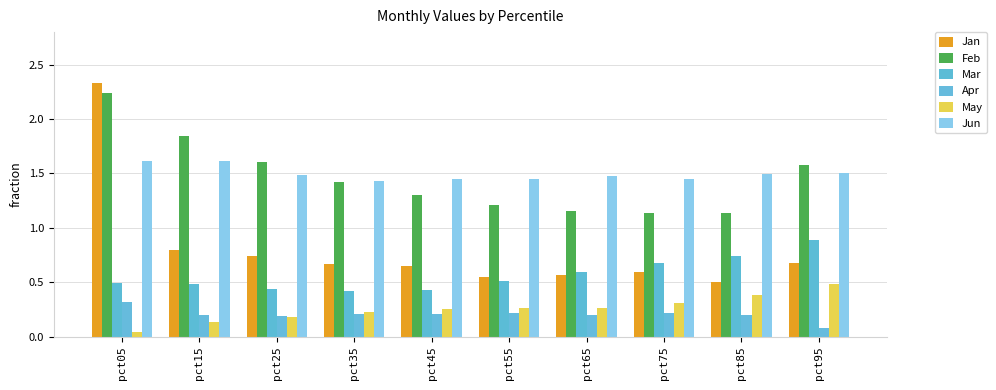

What is the total value across all series at pct35?

4.4